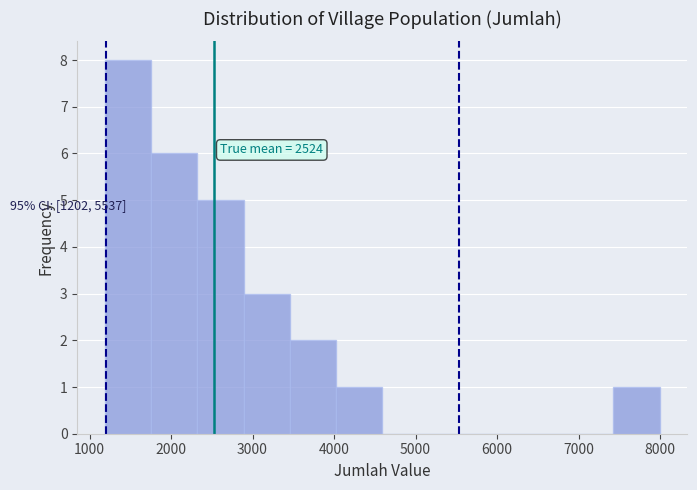

Over which range of the x-axis is the bar tallest?

1200 to 1800